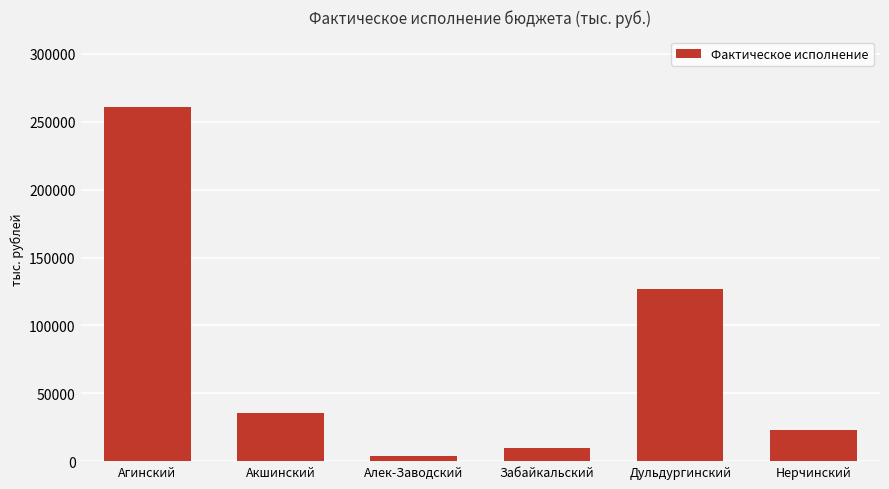

The value at Дульдургинский is 126439.4. True or false?

True